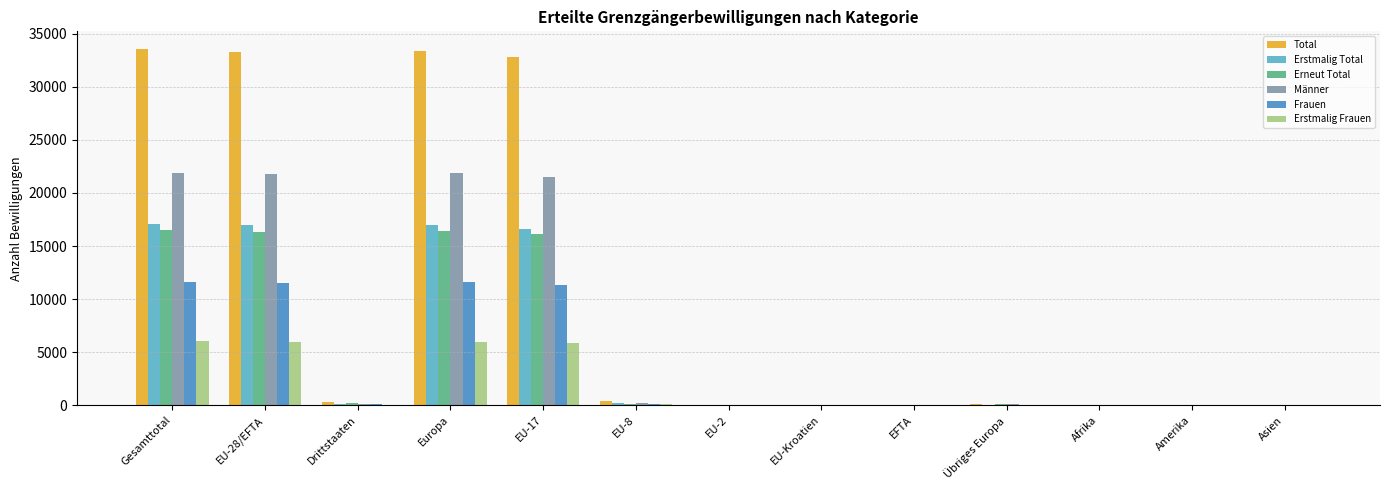

Is the value of Erneut Total at Gesamttotal greater than the value of Erstmalig Total at EU-8?

Yes